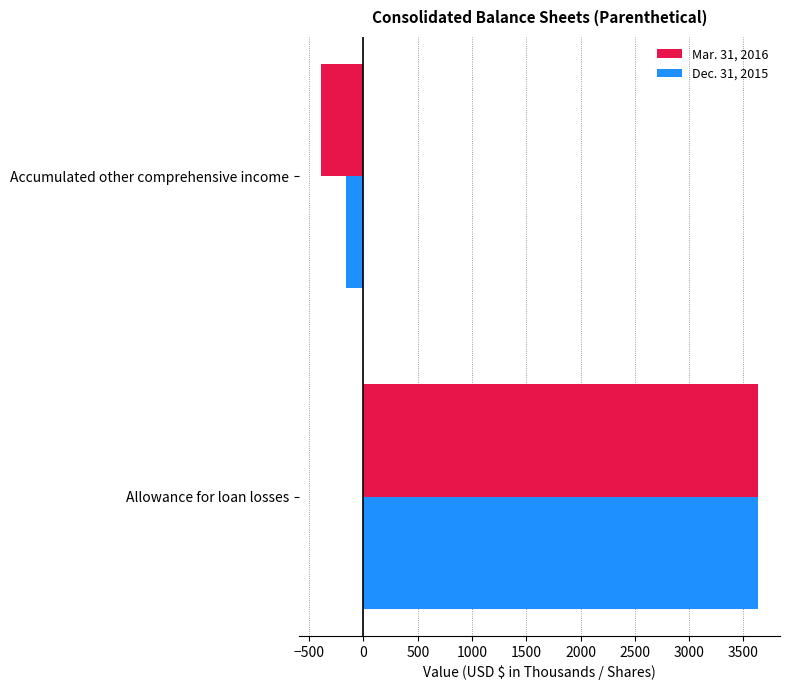

Rank the series at Accumulated other comprehensive income from highest to lowest value.

Dec. 31, 2015, Mar. 31, 2016